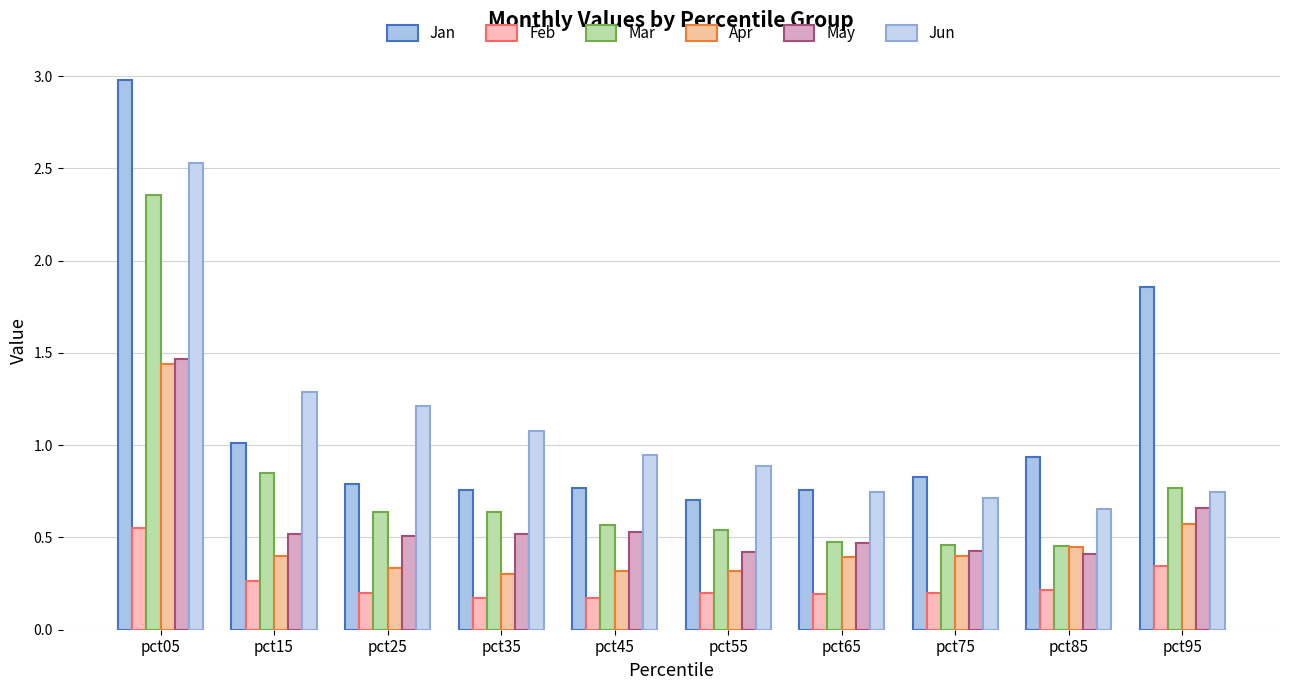

At how many categories does at least one series exceed 1?

5